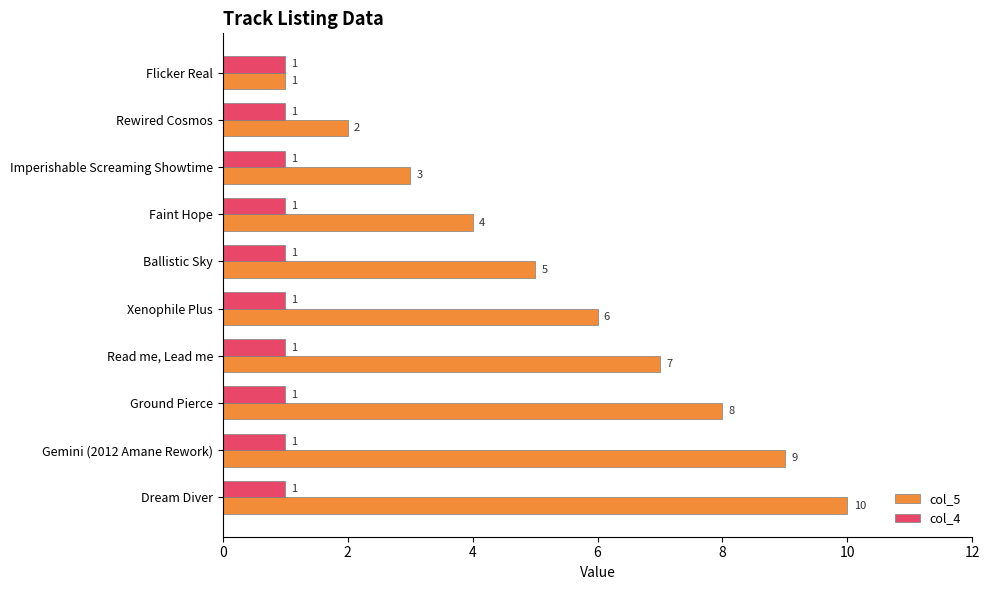

What is the greatest value displayed?

10